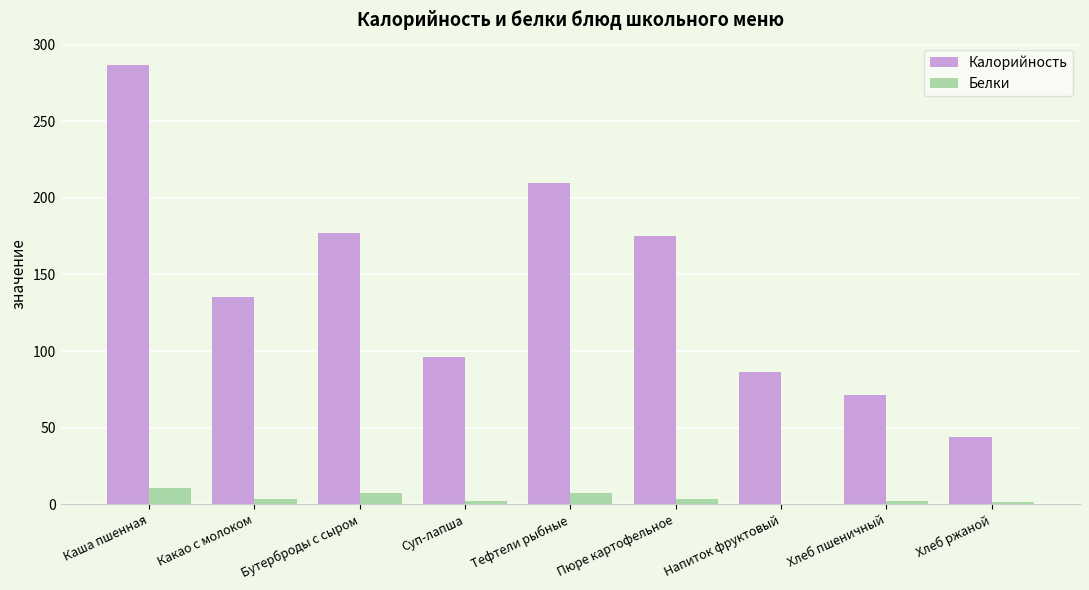

At which label is Калорийность closest to 165?

Пюре картофельное